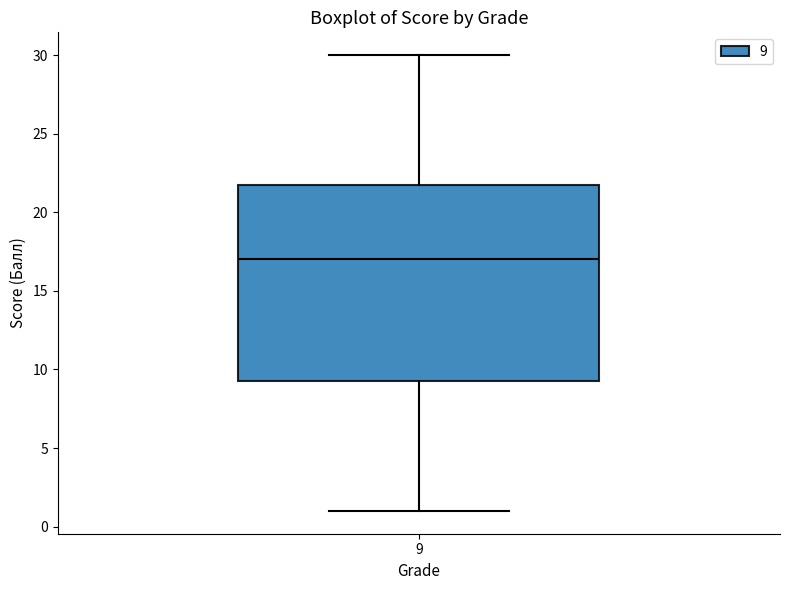

Where does the median line of the box at x = 9 sit on the y-axis? The values are not printed on the chart, so give them approximately, as read against the axis.

17.0